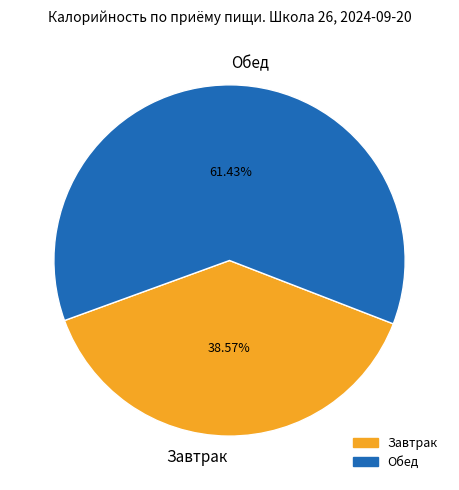

Which has a higher value, Обед or Завтрак?

Обед